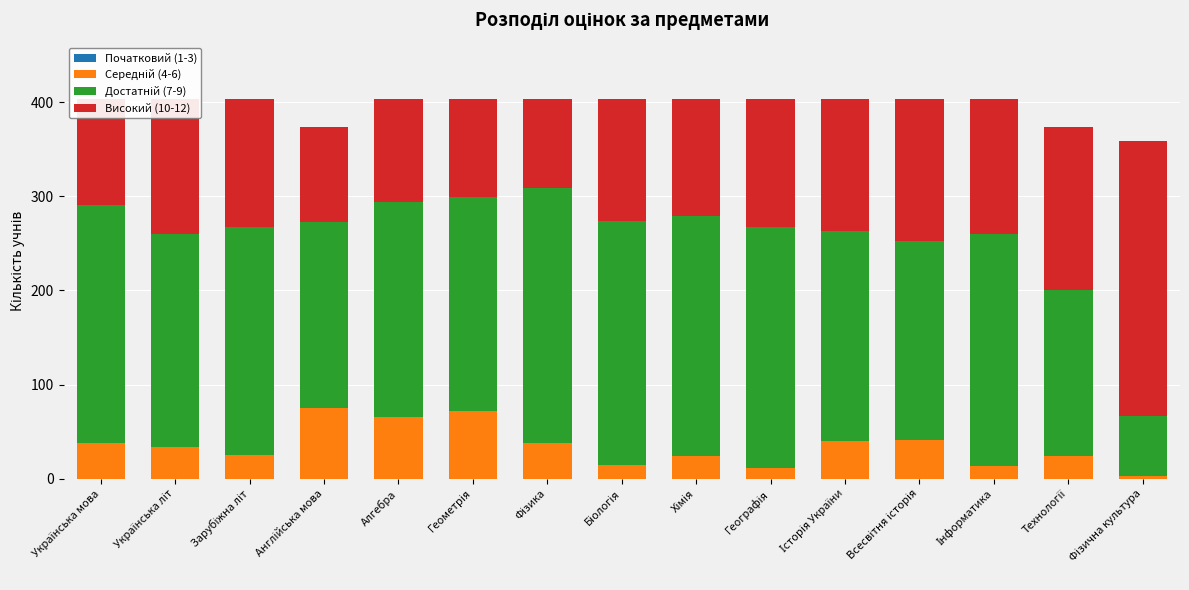

What is the label of the 9th bar from the left?

Хімія